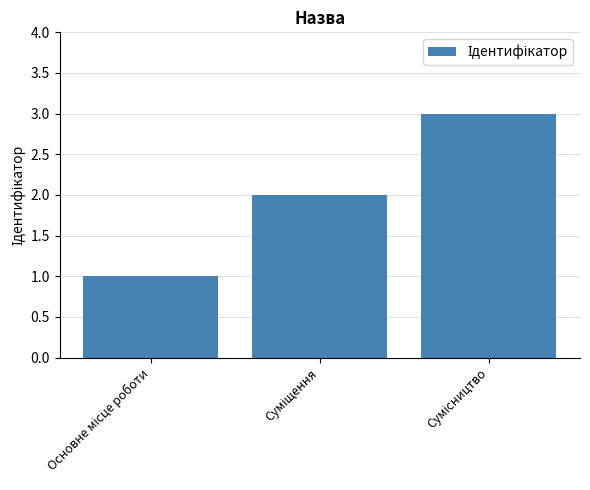

What is the sum of all values?

6